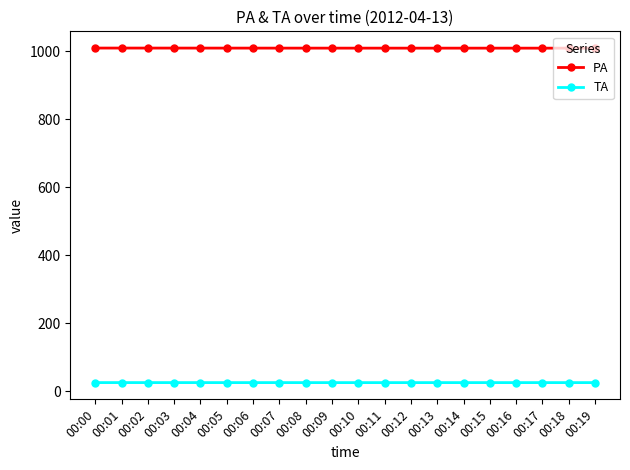

What is the spread (max minus min) of values at 00:05?

984.8